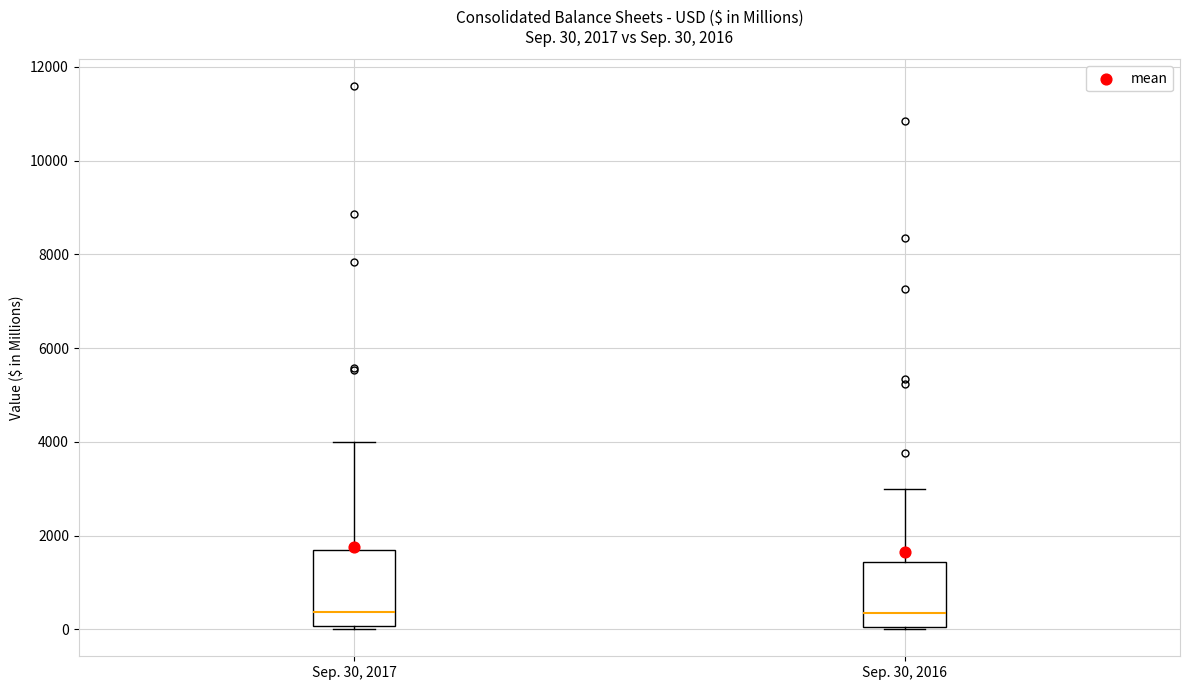

Comparing the boxes themselves (not the whiskers), which one is the tallest?

Sep. 30, 2017